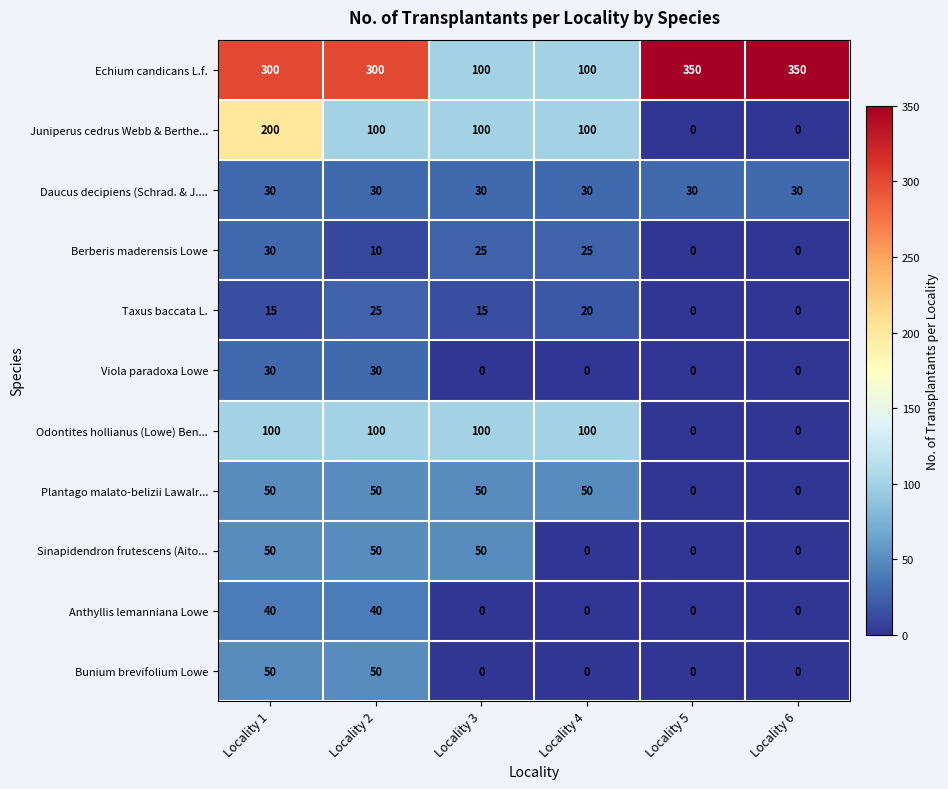

How many series are shown in this chart?

11